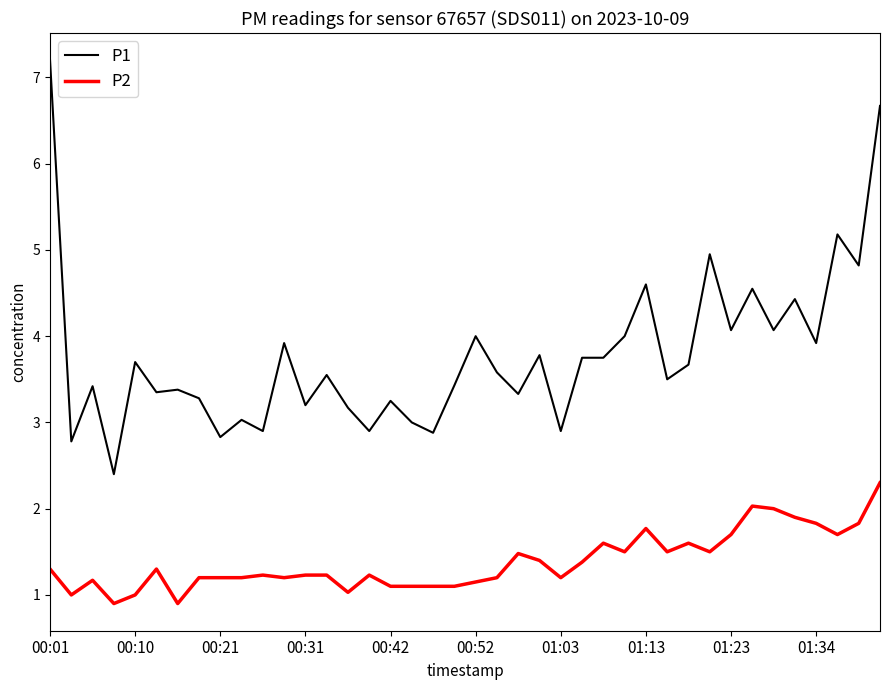

What is the difference between the maximum and minimum values in the P1 series?

4.8